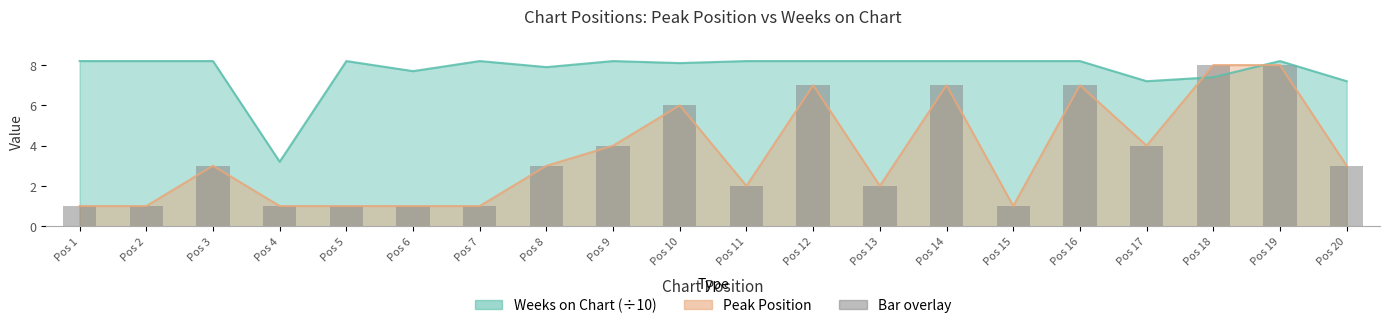

What is the value of the Peak Position bar at the 9th from the left?

4.0